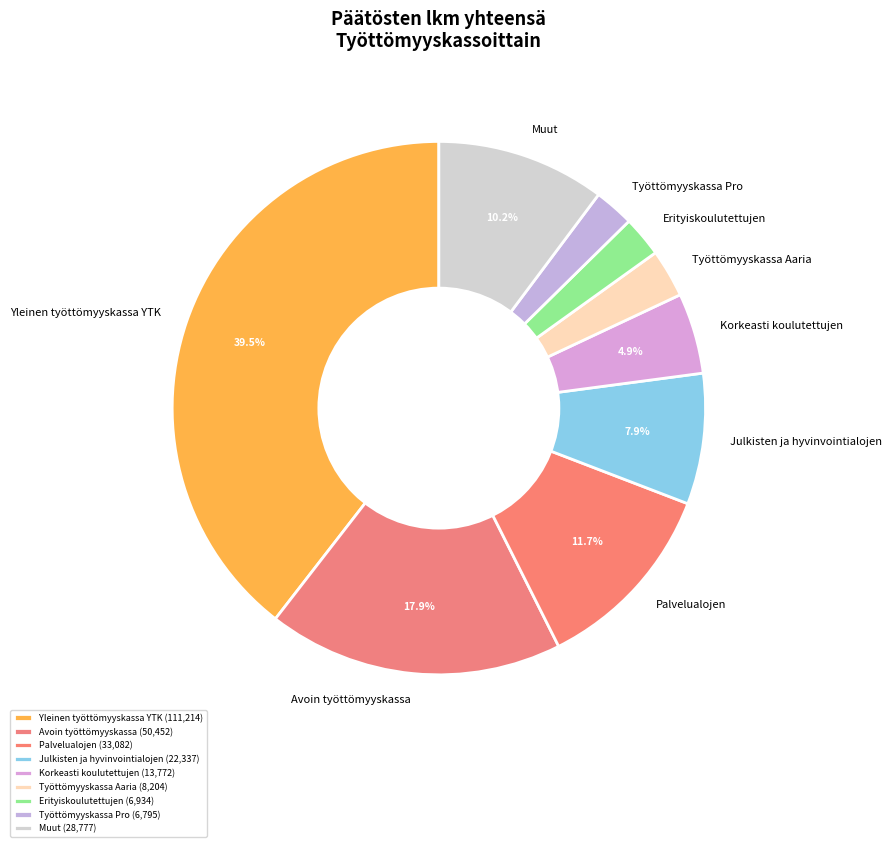

Which category has the biggest portion of the pie?

Yleinen työttömyyskassa YTK